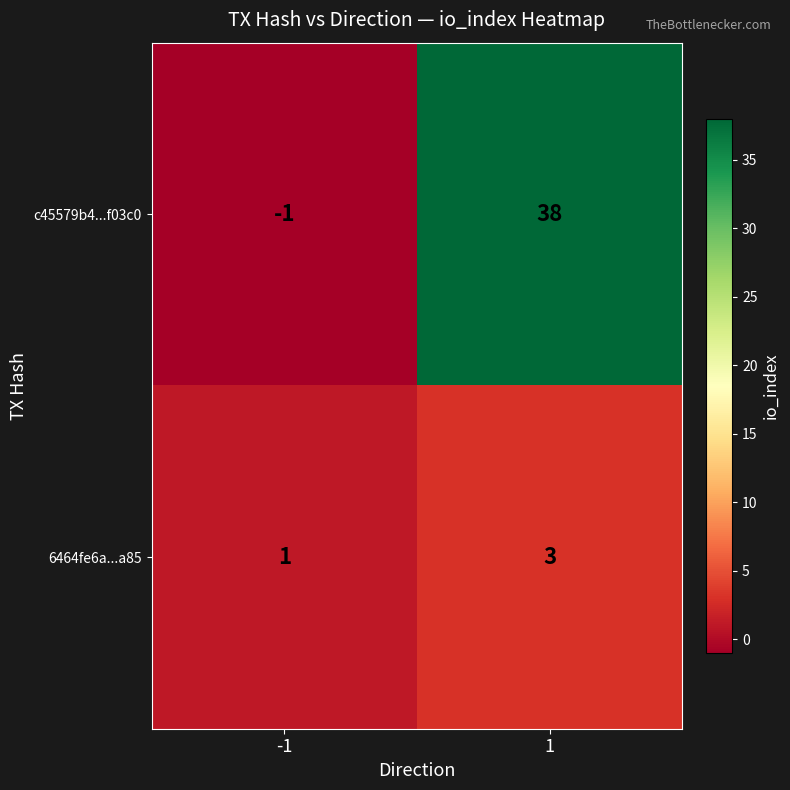

Rank the series at -1 from lowest to highest value.

c45579b4...f03c0, 6464fe6a...a85